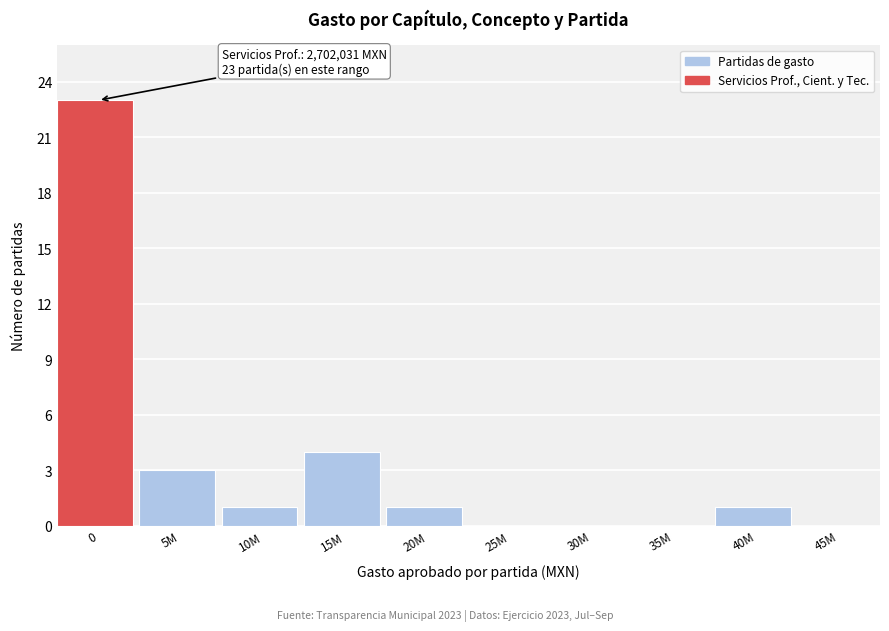

Reading right to left, what are all the values shown in this chart?

45M=0	40M=1	35M=0	30M=0	25M=0	20M=1	15M=4	10M=1	5M=3	0=23